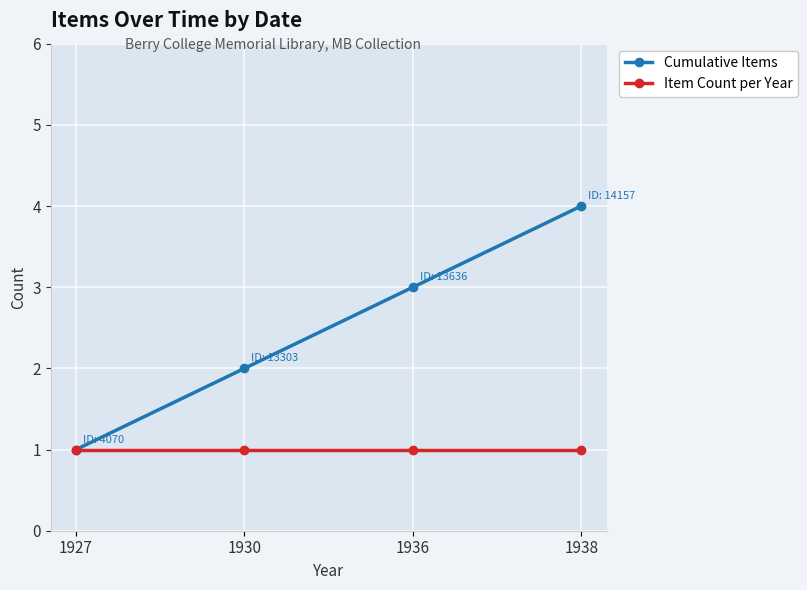

True or false: Item Count per Year has a value of 1 at 1927.

True